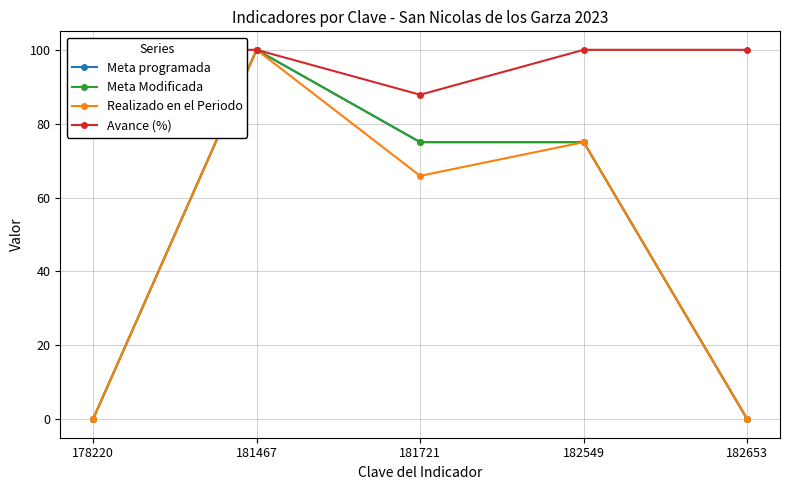

Rank the series at 182549 from highest to lowest value.

Avance (%), Meta programada, Meta Modificada, Realizado en el Periodo